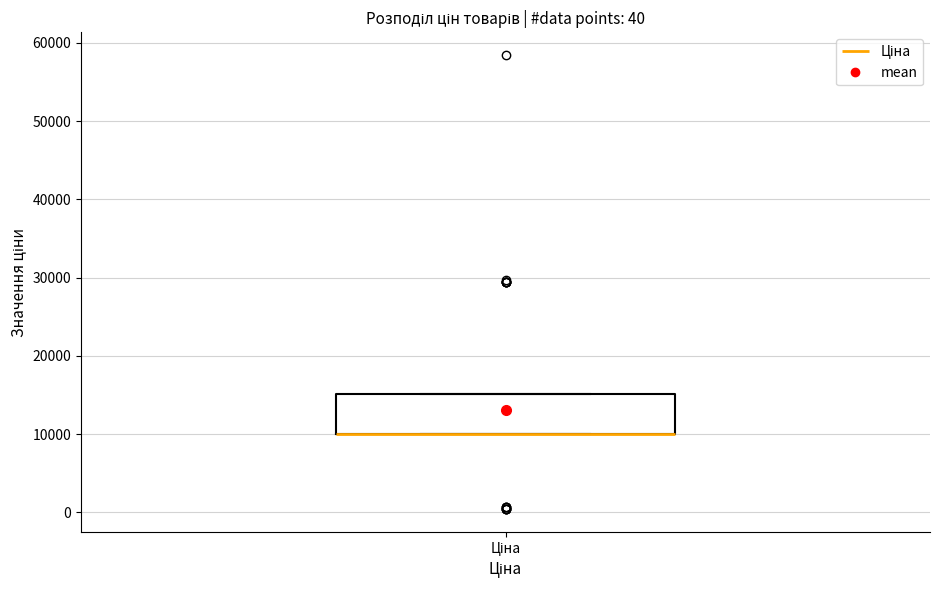

Transcribe this box plot: give where the median line is, the range the box spans, and where the two whiskers end, as read against the y-axis. The values are not printed on the chart, so give them approximately, as read against the axis.

median 10000 (drawn on the box's lower edge), box 10000 to 15000, whiskers 10000 to 15000